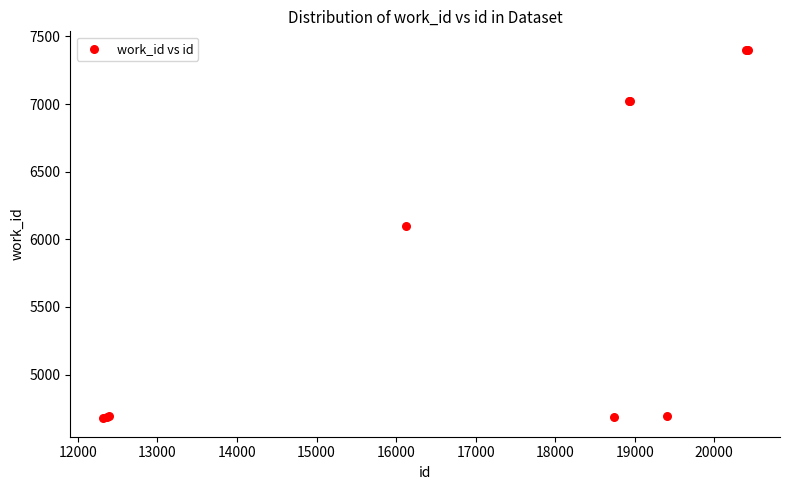

What Y value in the scatter plot is closest to 6039?

6100